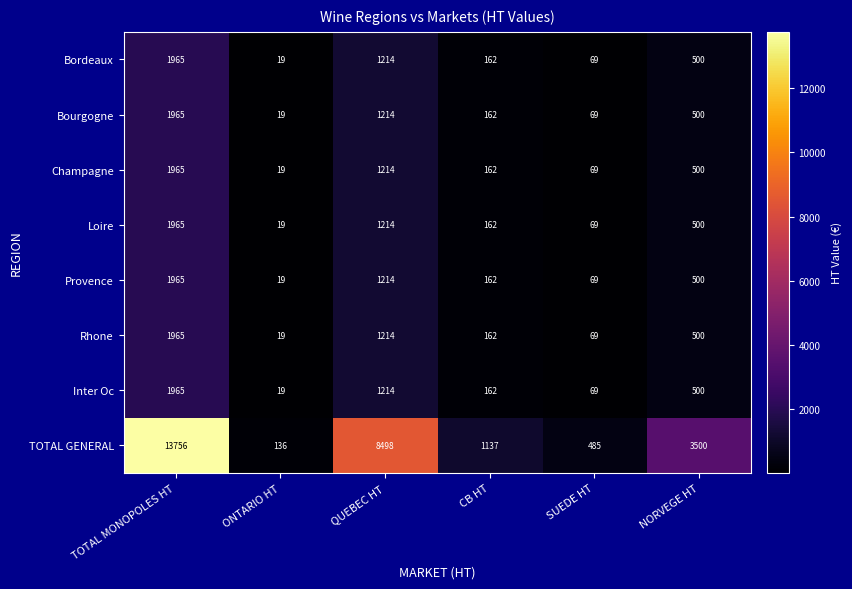

What is the difference between the maximum and second lowest values in the Inter Oc series?

1896